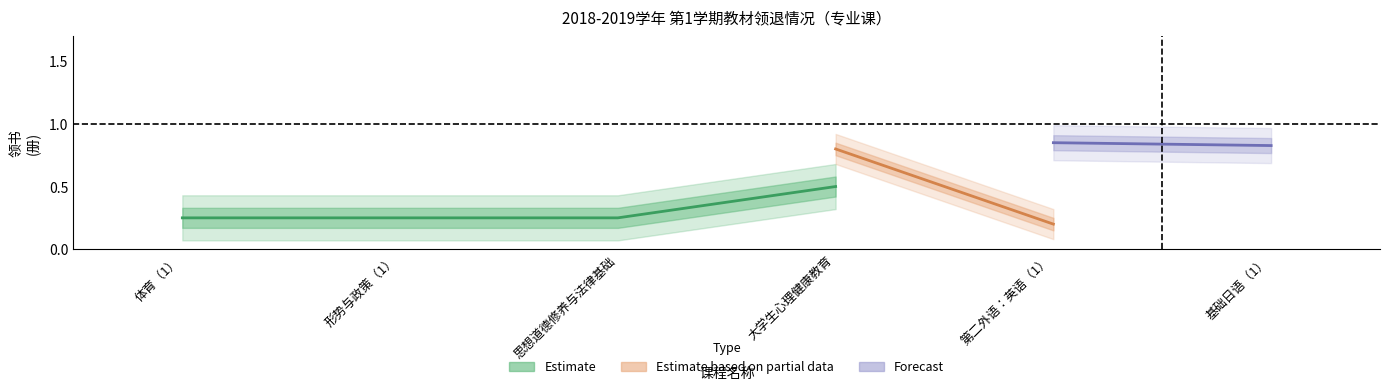

What is the smallest value displayed?

0.2